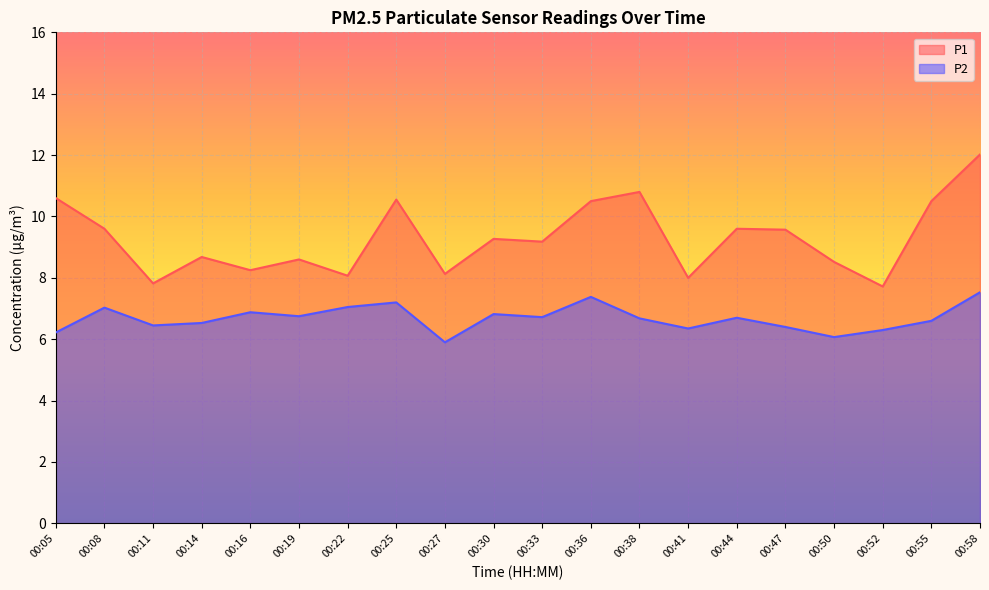

List the labels in order of P1 value, largest first.

00:58, 00:38, 00:05, 00:25, 00:36, 00:55, 00:08, 00:44, 00:47, 00:30, 00:33, 00:14, 00:19, 00:50, 00:16, 00:27, 00:22, 00:41, 00:11, 00:52